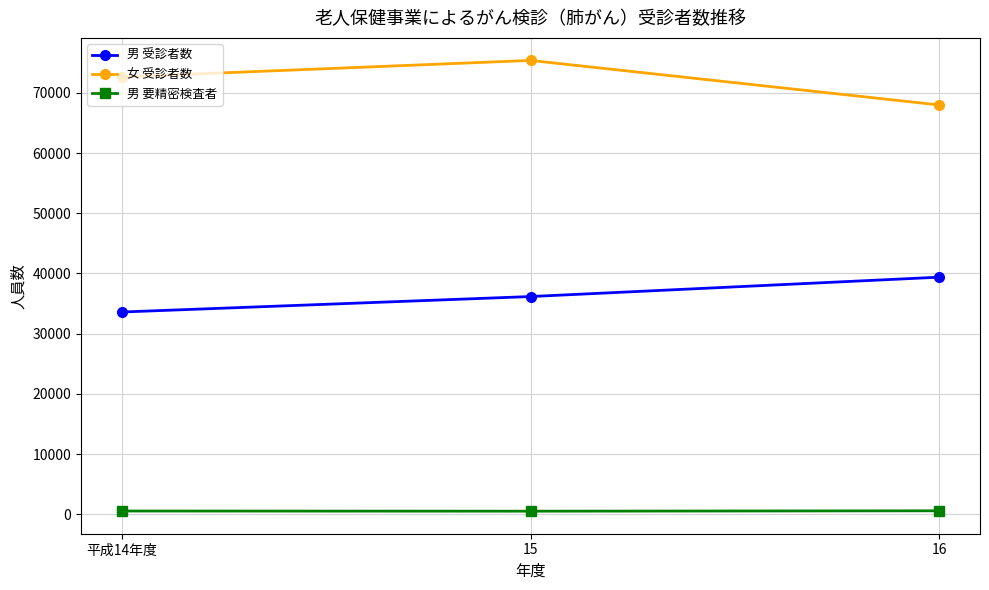

What is the spread (max minus min) of values at 平成14年度?

72096